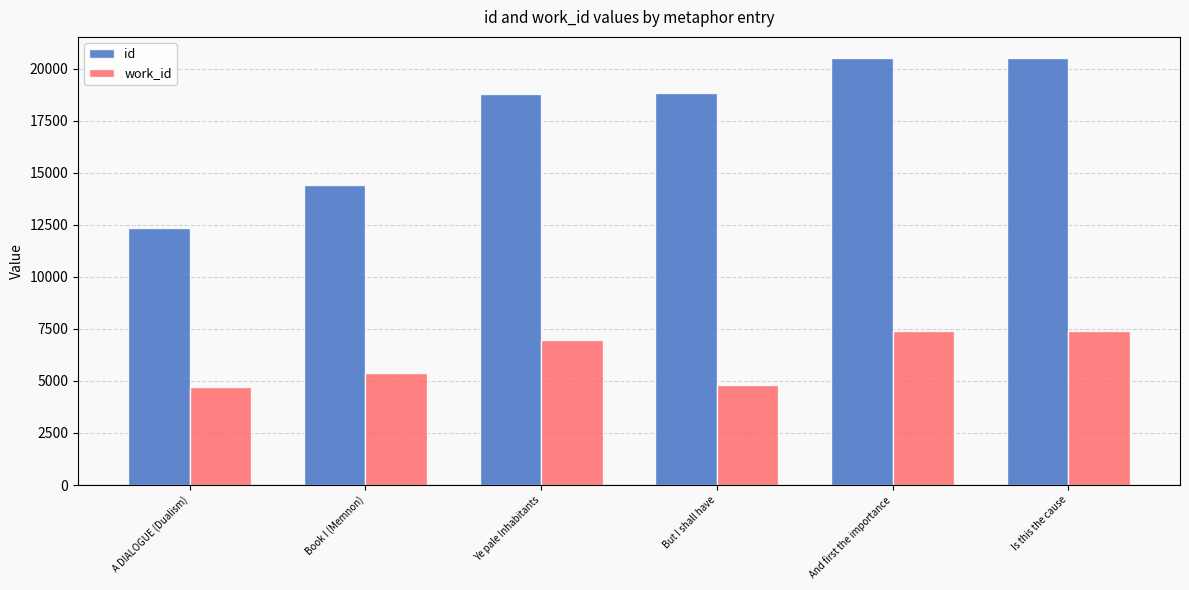

Is the value of work_id at Is this the cause greater than the value of id at But I shall have?

No